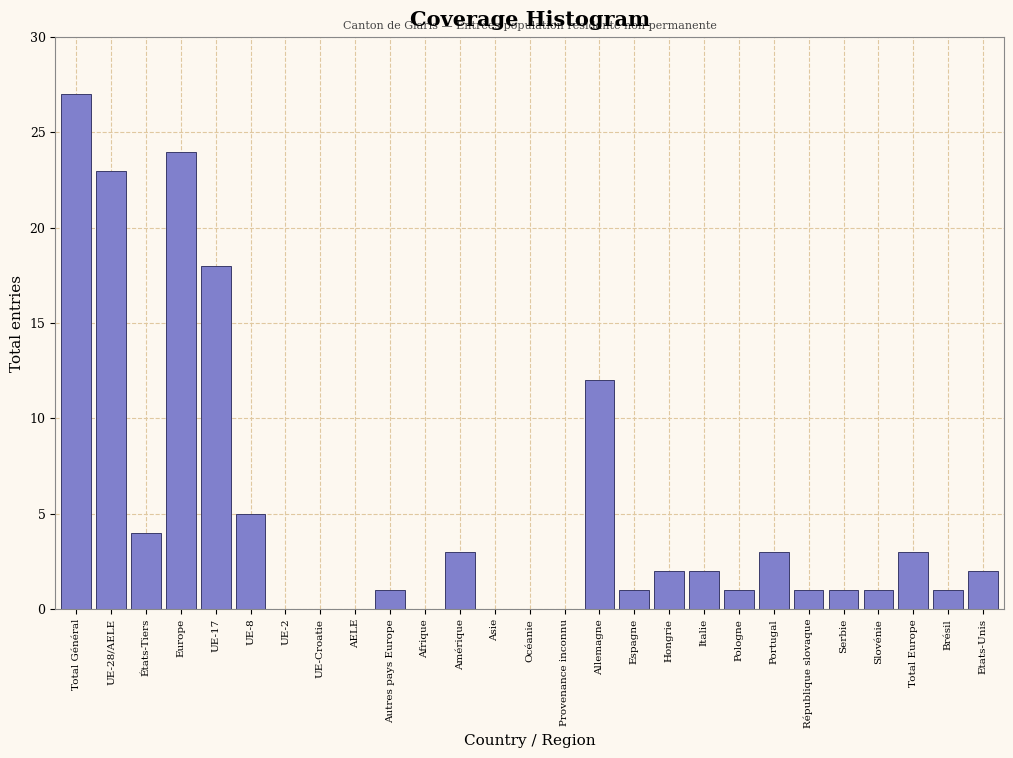

Reading left to right, what are all the values shown in this chart?

Total Général=27	UE-28/AELE=23	États-Tiers=4	Europe=24	UE-17=18	UE-8=5	UE-2=0	UE-Croatie=0	AELE=0	Autres pays Europe=1	Afrique=0	Amérique=3	Asie=0	Océanie=0	Provenance inconnu=0	Allemagne=12	Espagne=1	Hongrie=2	Italie=2	Pologne=1	Portugal=3	République slovaque=1	Serbie=1	Slovénie=1	Total Europe=3	Brésil=1	Etats-Unis=2